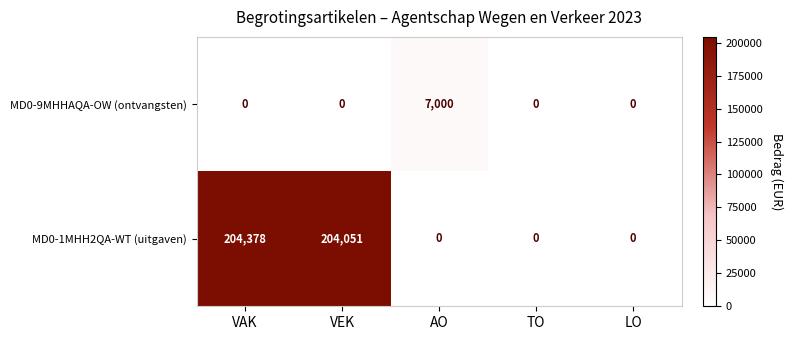

Reading right to left, extract all data points from this chart.

MD0-9MHHAQA-OW (ontvangsten): LO=0	TO=0	AO=7000	VEK=0	VAK=0
MD0-1MHH2QA-WT (uitgaven): LO=0	TO=0	AO=0	VEK=204051	VAK=204378